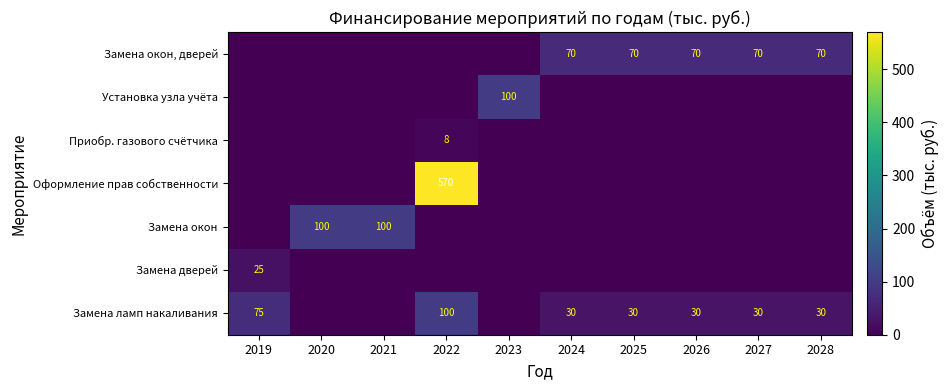

The Оформление прав собственности series shows 570 at 2022. True or false?

True